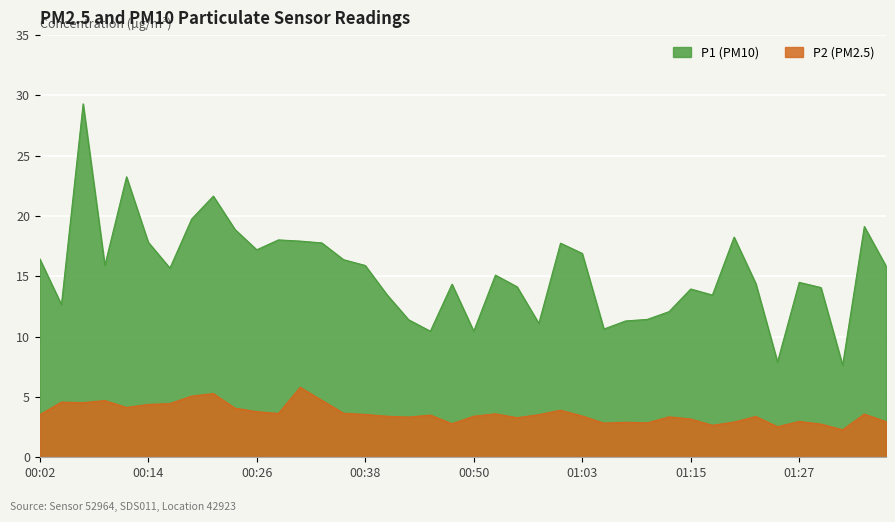

Reading right to left, list all the values displayed in this chart.

P1: 15.8	19.1	7.6	14.1	14.5	7.9	14.4	18.2	13.4	13.9	12.1	11.4	11.3	10.6	16.9	17.8	11.1	14.1	15.1	10.4	14.3	10.4	11.4	13.5	15.9	16.4	17.8	17.9	18.0	17.2	18.9	21.6	19.8	15.7	17.8	23.2	15.9	29.3	12.7	16.4
P2: 3.0	3.6	2.3	2.8	3.0	2.5	3.4	2.9	2.6	3.2	3.4	2.9	2.9	2.8	3.4	3.9	3.5	3.3	3.6	3.4	2.8	3.5	3.3	3.4	3.5	3.6	4.7	5.8	3.6	3.8	4.1	5.3	5.1	4.5	4.4	4.1	4.7	4.5	4.6	3.5